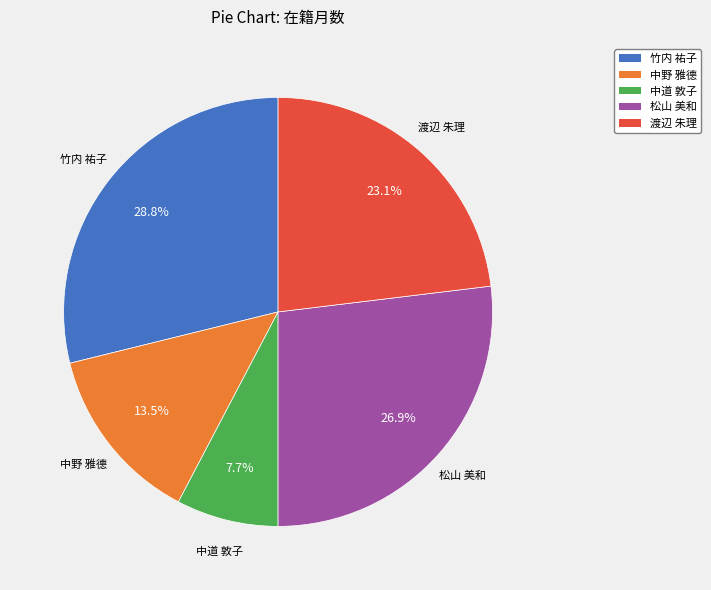

To the nearest percent, what is the combined percentage of 中野 雅德 and 渡辺 朱理?

37%